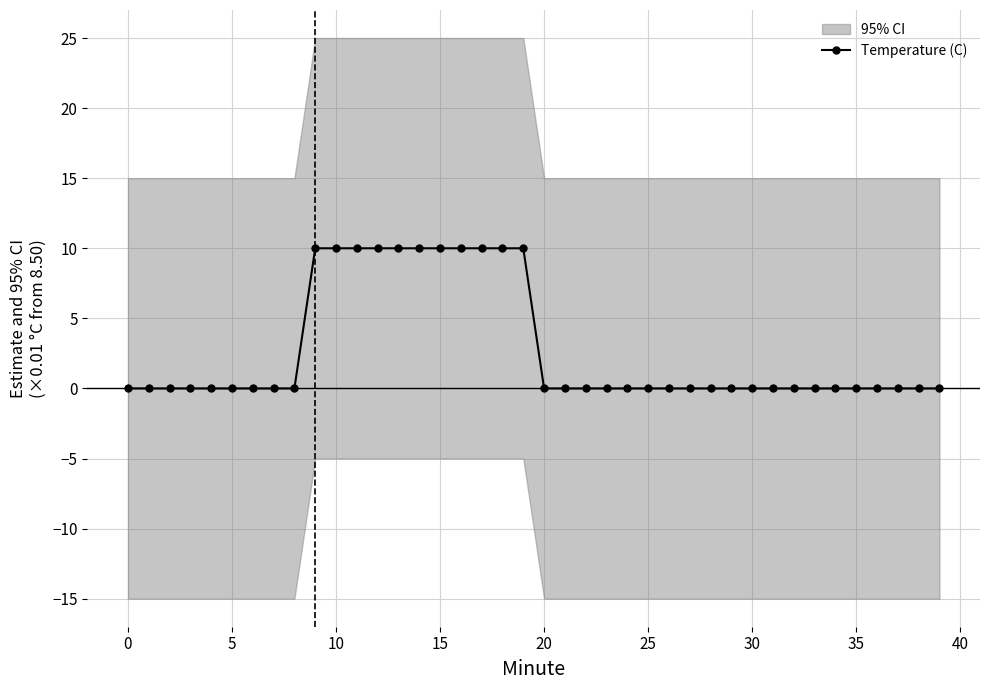

What is the highest value of the Temperature (C) series?

10